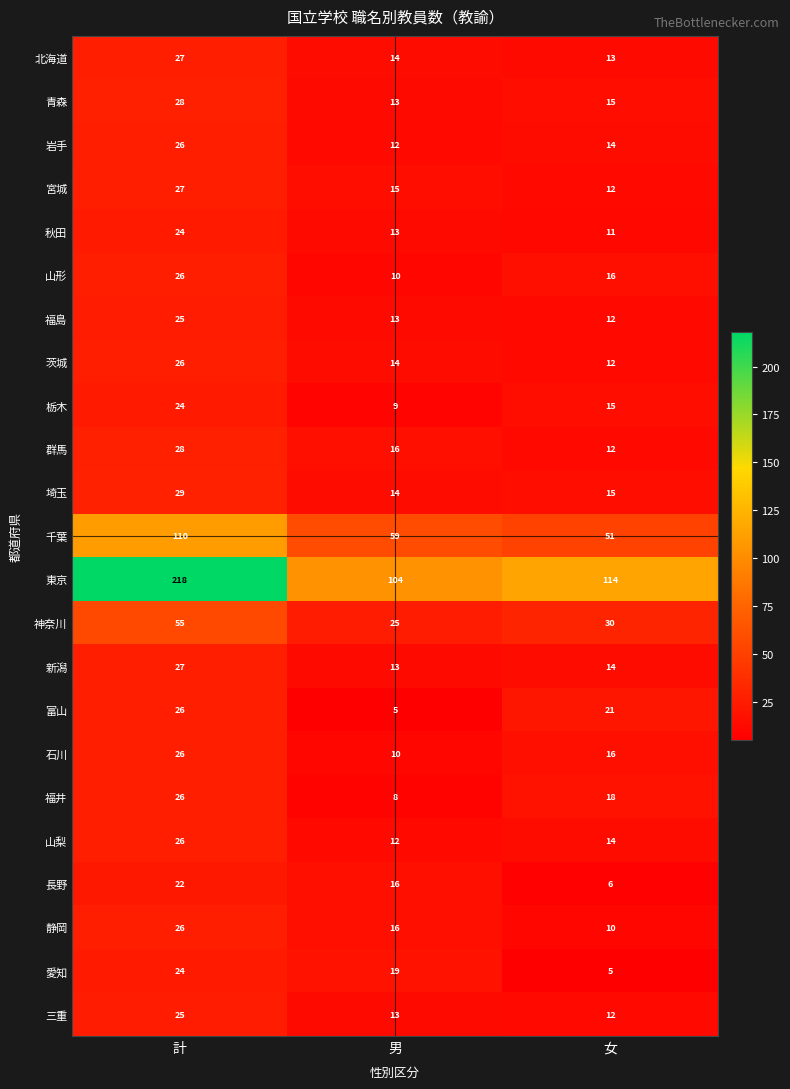

What is the maximum value shown in the chart?

218